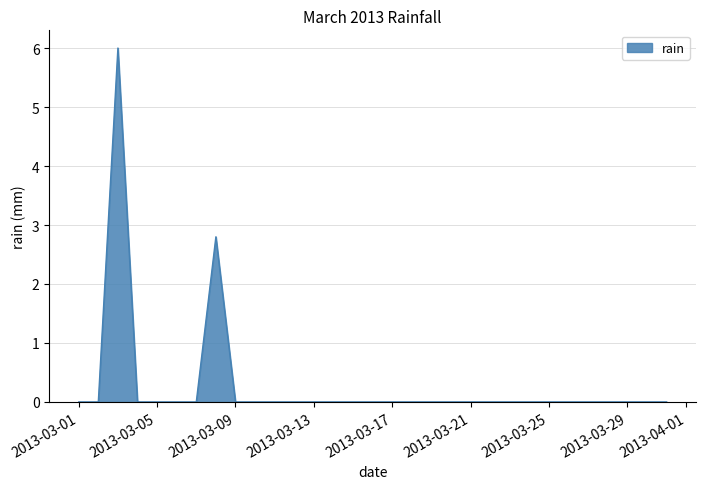

What is the greatest value displayed?

6.0